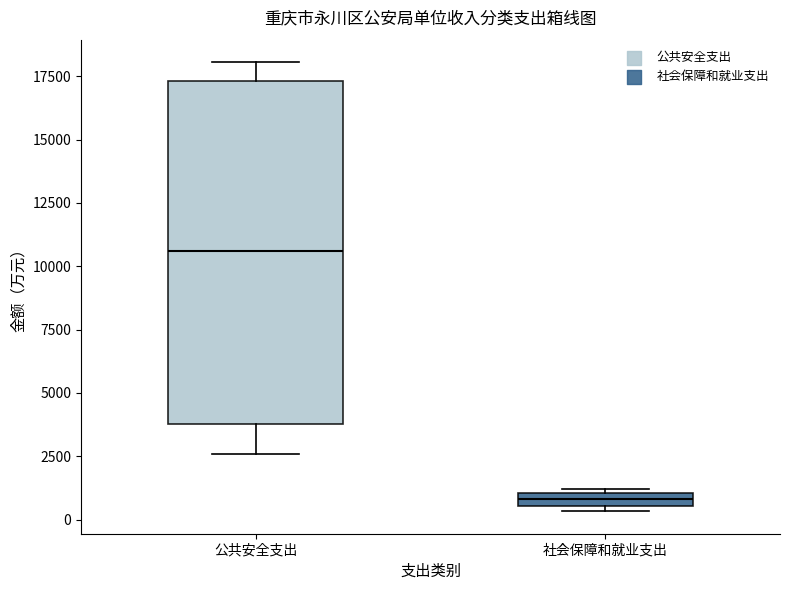

Which box has the lowest median line?

社会保障和就业支出